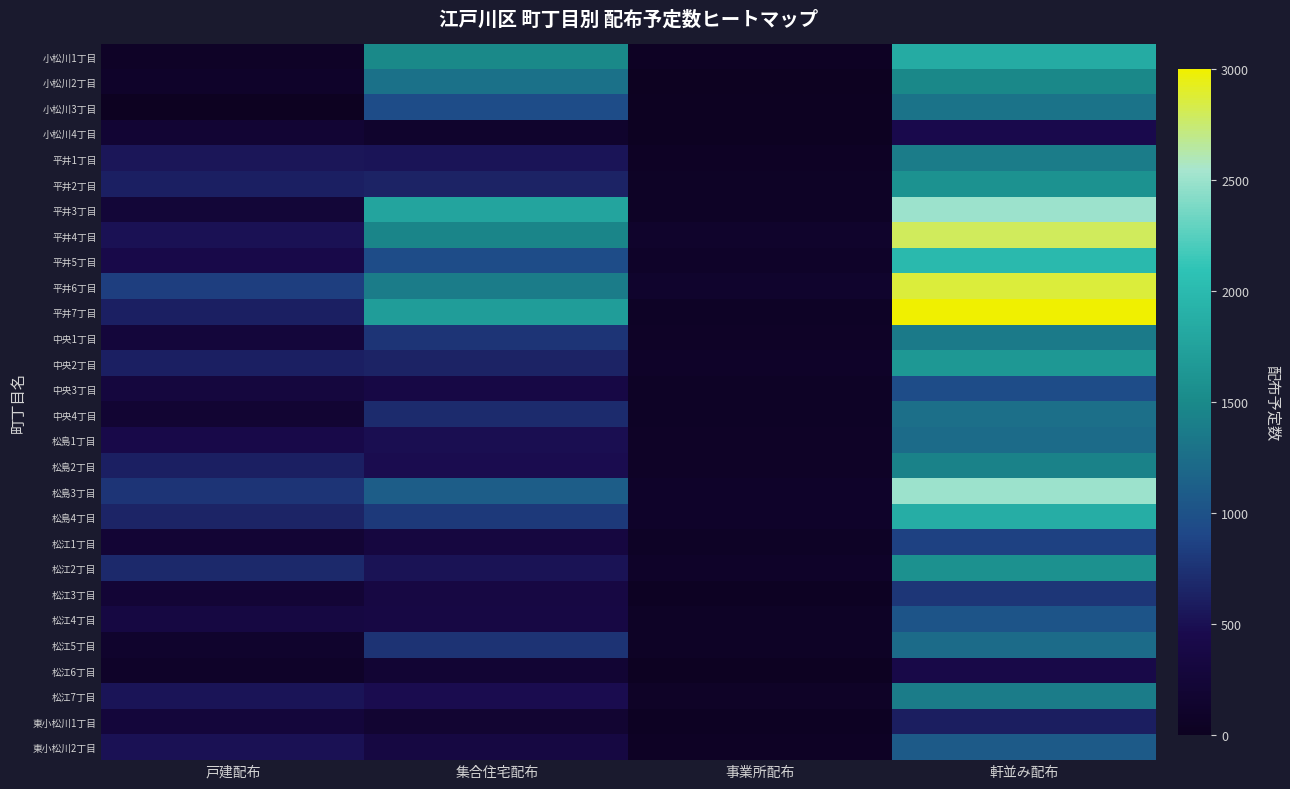

How many series are shown in this chart?

28